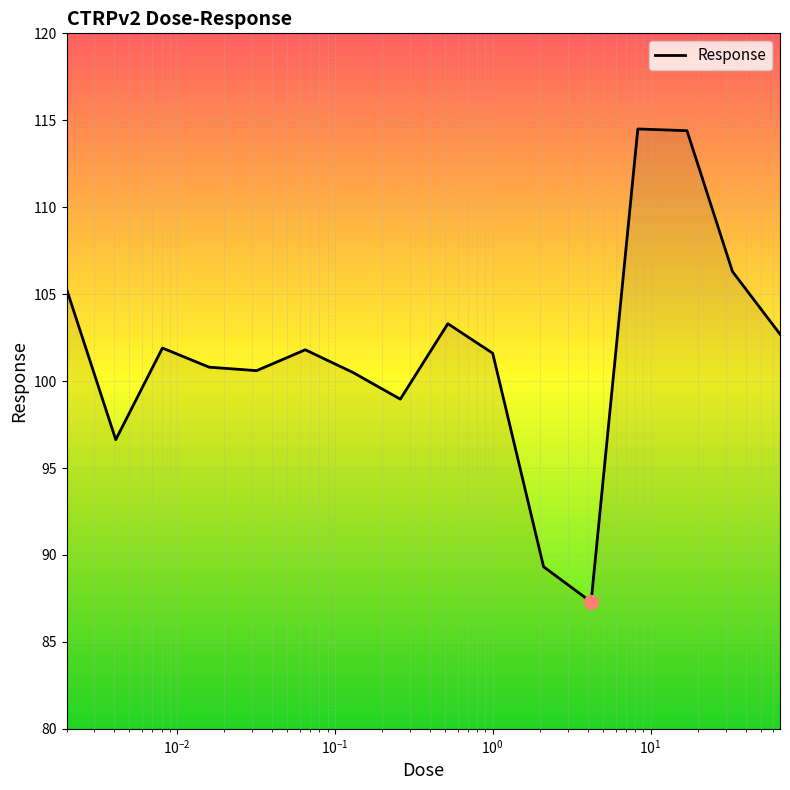

What is the difference between the maximum and minimum values?

27.2